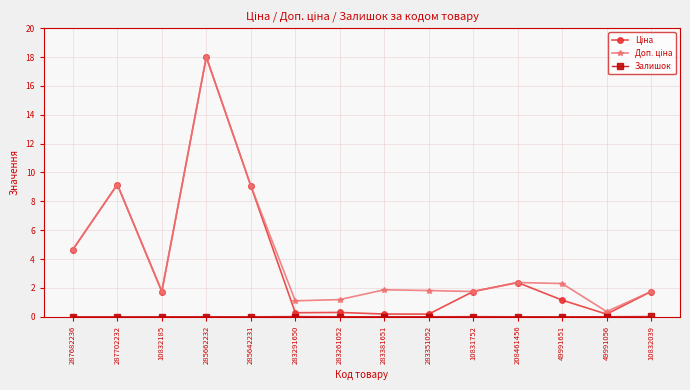

What position from the left is 49991651?

12